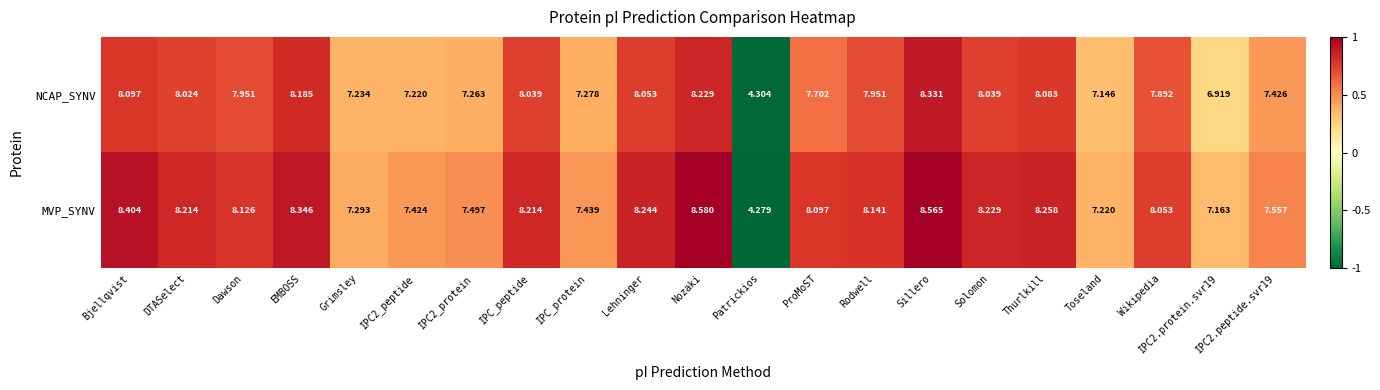

List the series in order of their overall mean, highest first.

MVP_SYNV, NCAP_SYNV